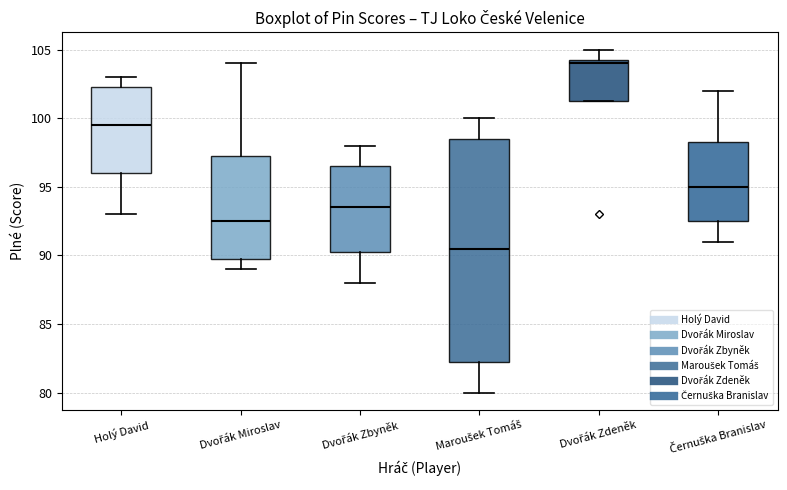

Reading left to right, read every box against the y-axis: the position of its median line, the range the box covers, and the ends of its whiskers. The values are not printed on the chart, so give them approximately, as read against the axis.

Holý David: median 99.5, box 96.0 to 102.5, whiskers 93.0 to 103.0
Dvořák Miroslav: median 92.5, box 90.0 to 97.5, whiskers 89.0 to 104.0
Dvořák Zbyněk: median 93.5, box 90.5 to 96.5, whiskers 88.0 to 98.0
Maroušek Tomáš: median 90.5, box 82.5 to 98.5, whiskers 80.0 to 100.0
Dvořák Zdeněk: median 104.0, box 101.5 to 104.5, whiskers 101.5 to 105.0
Černuška Branislav: median 95.0, box 92.5 to 98.5, whiskers 91.0 to 102.0